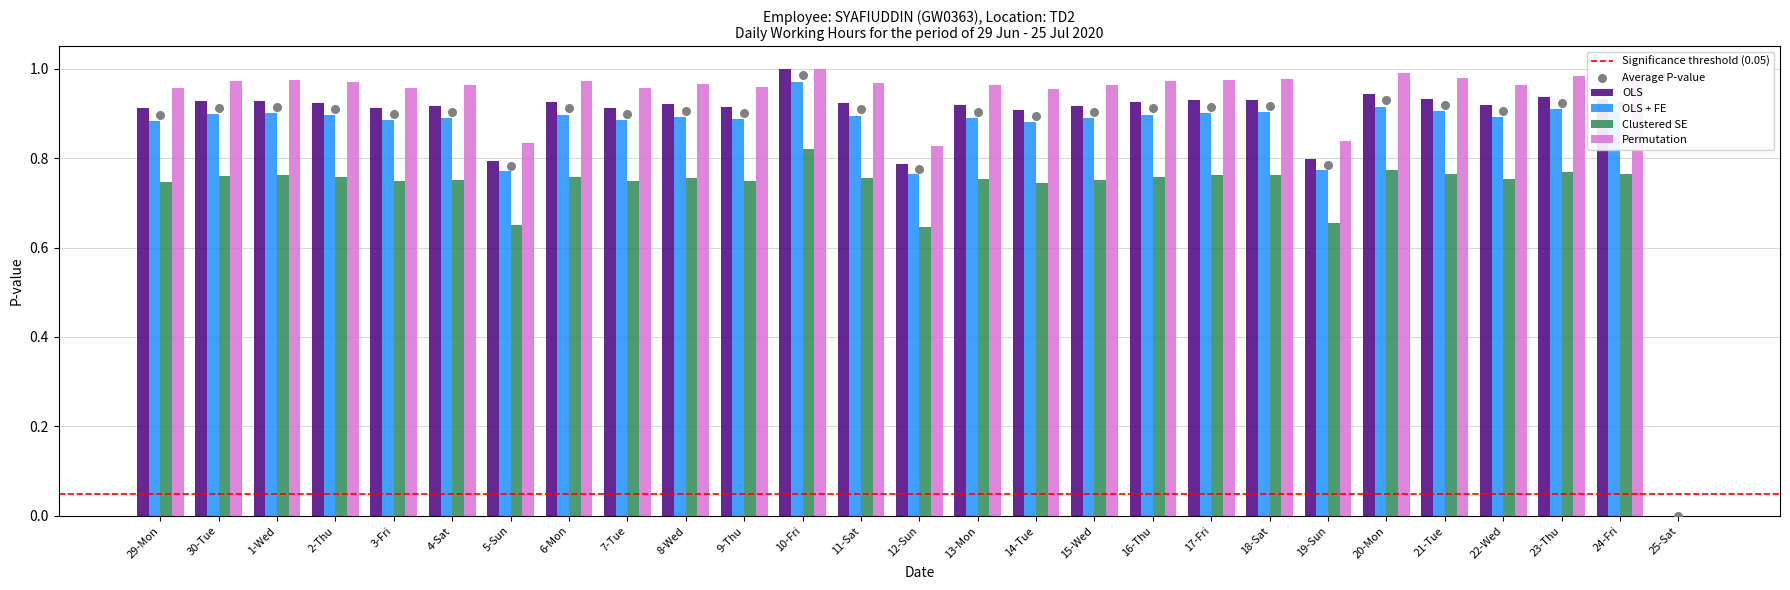

What is the total value across all series at 5-Sun?

2.2